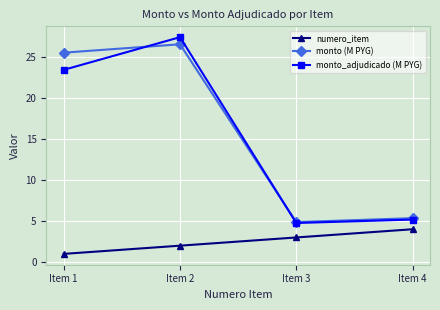

What is the difference between the maximum and minimum values in the numero_item series?

3.0